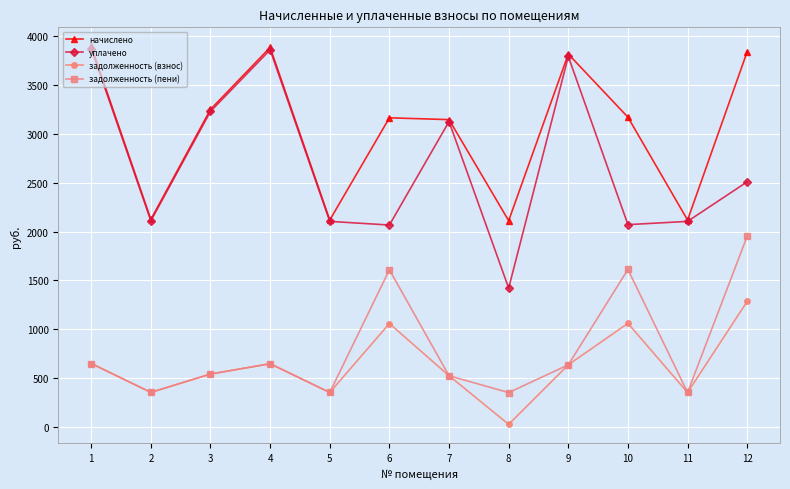

At how many categories does at least one series exceed 740?

12